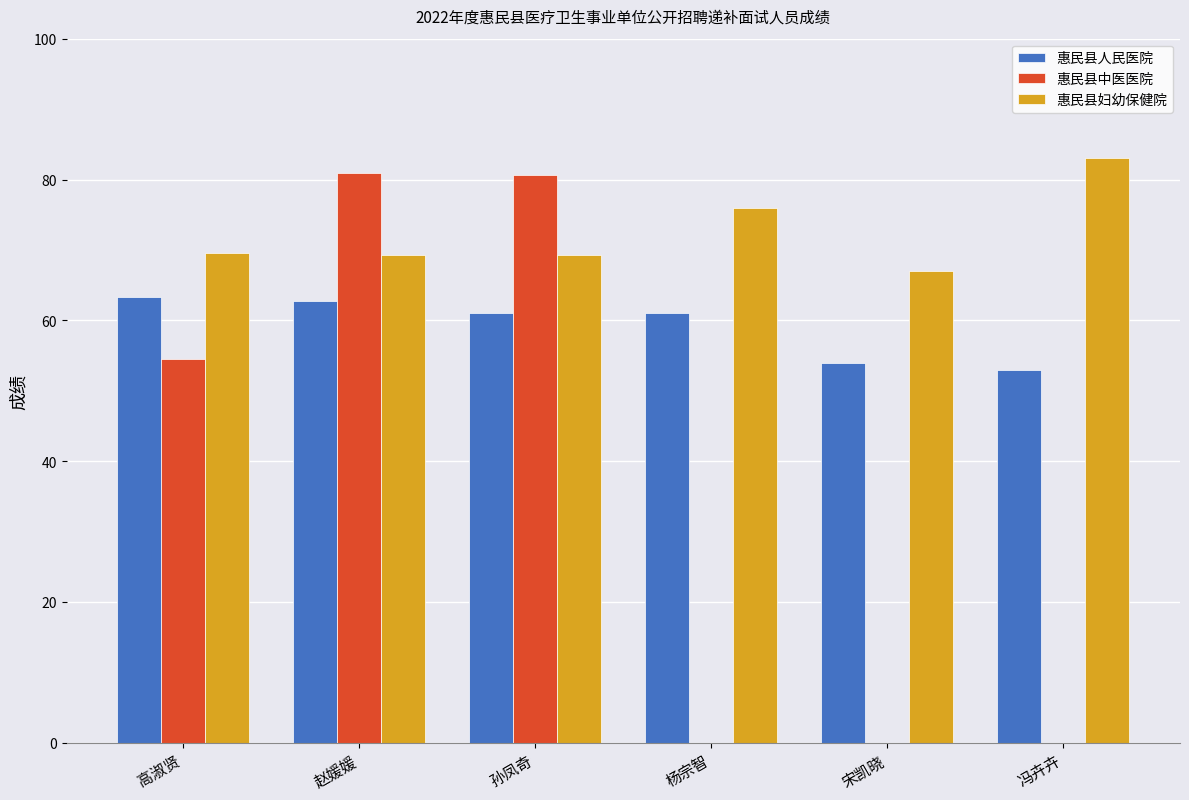

Is it true that 惠民县人民医院 equals 11.4 at 冯卉卉?

False